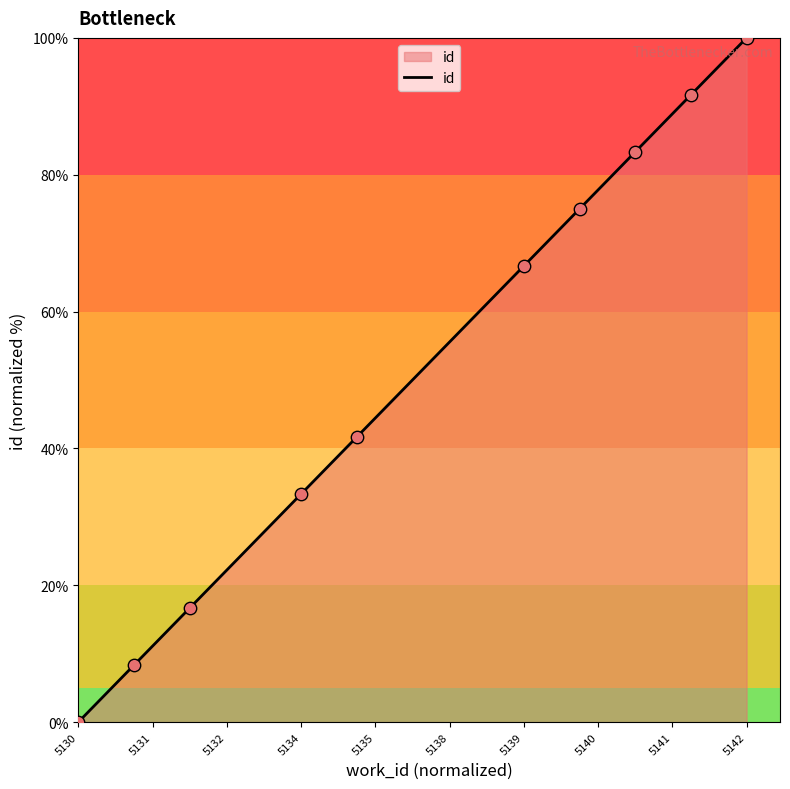

What is the difference between the maximum and minimum values?

100.0